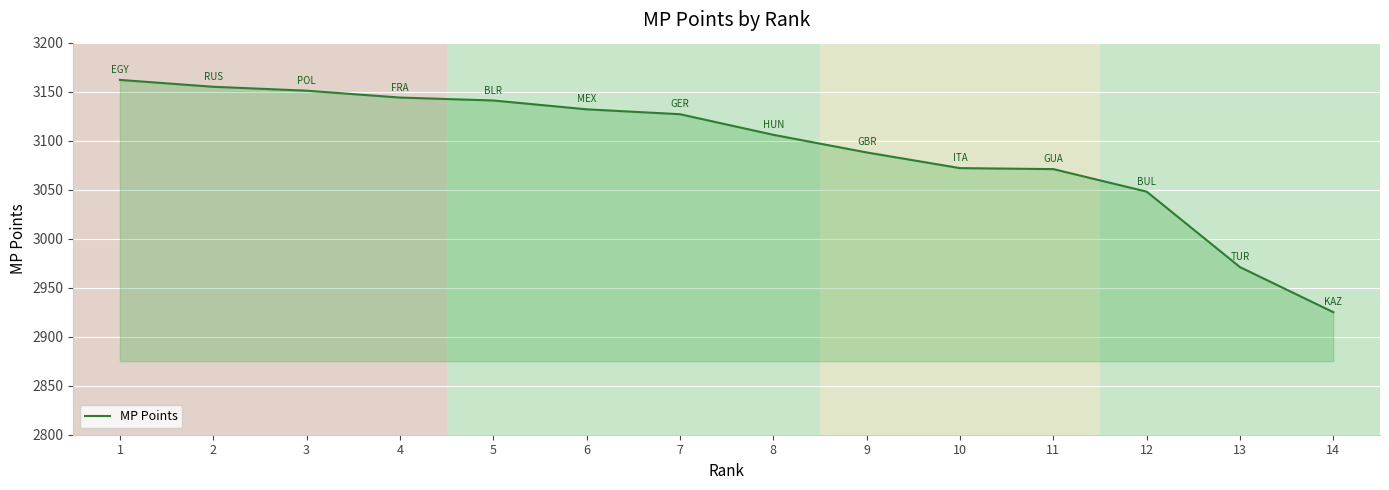

Is it true that the value at 10 is 3072?

True